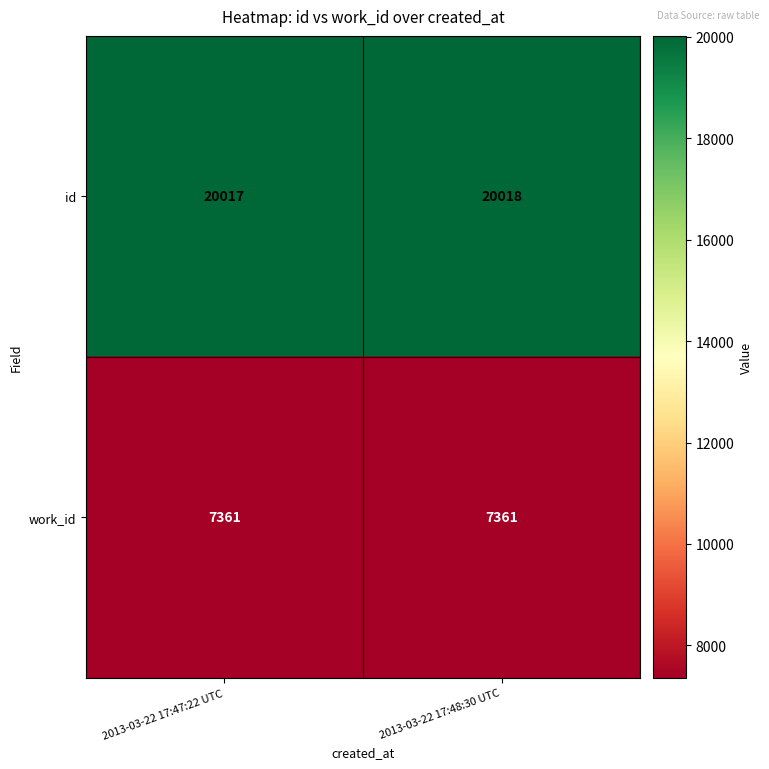

What is the spread (max minus min) of values at 2013-03-22 17:47:22 UTC?

12656